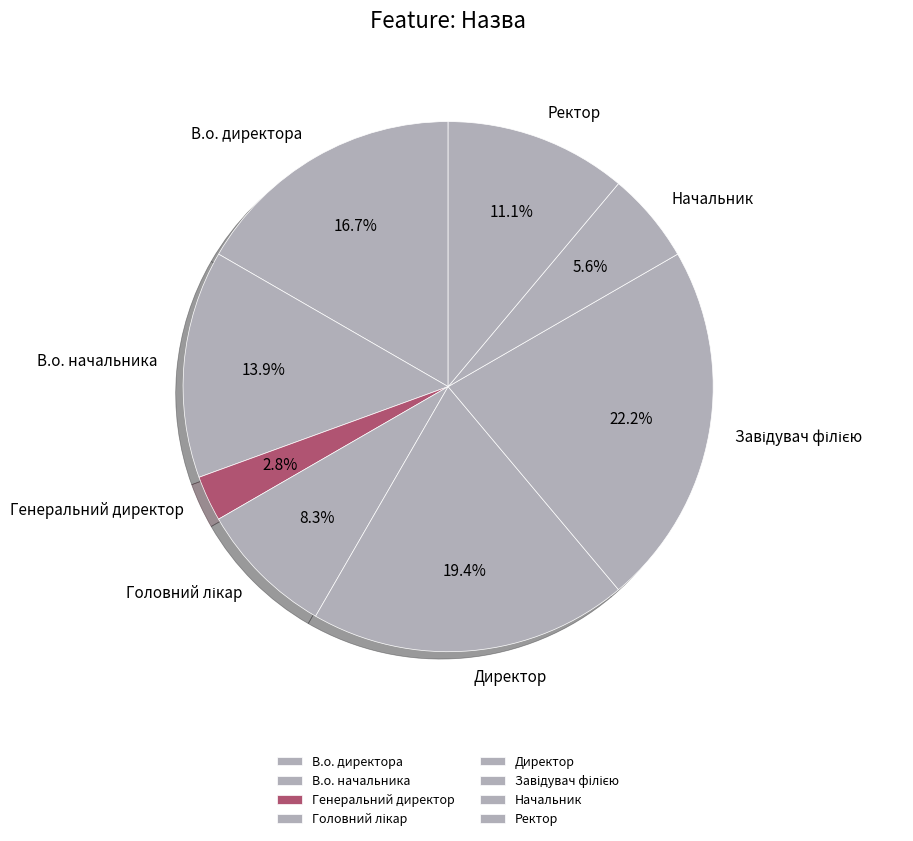

Which category has the smallest portion of the pie?

Генеральний директор